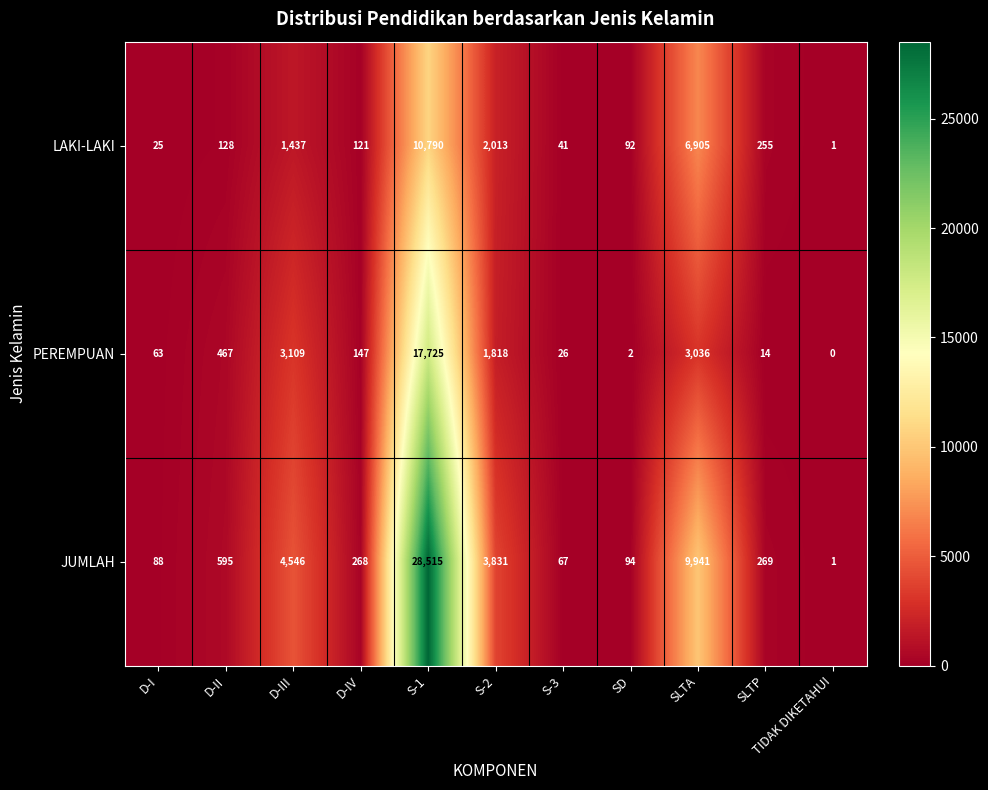

Which series has the largest total across all categories?

JUMLAH